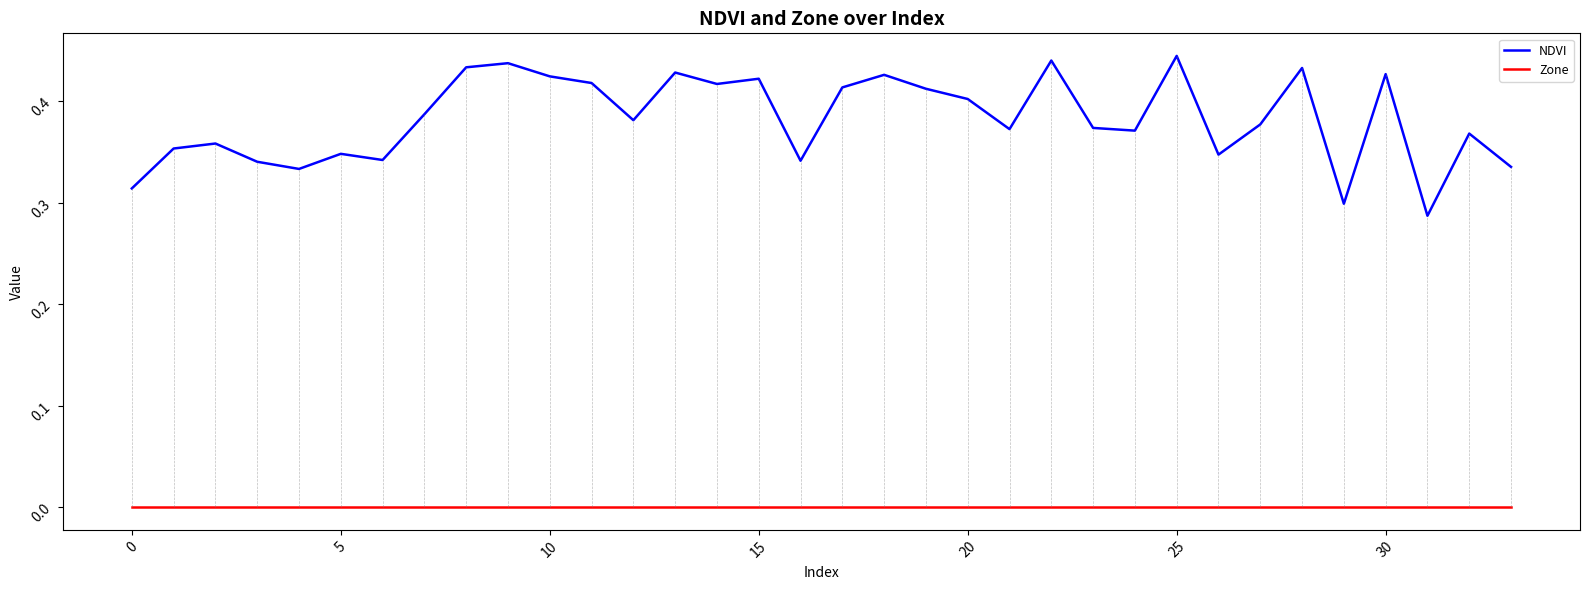

True or false: NDVI and Zone intersect in this chart.

False